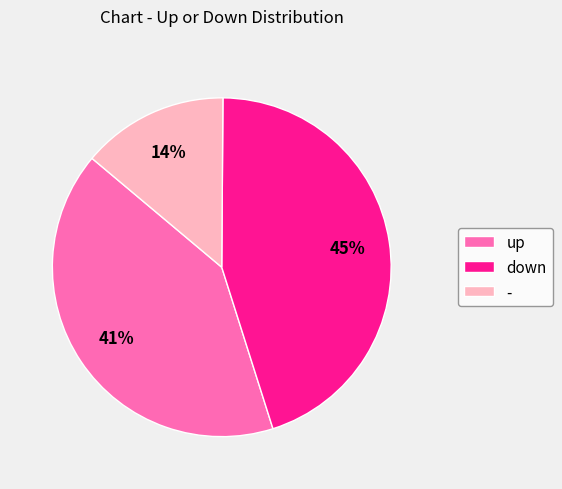

How many slices are in this pie chart?

3